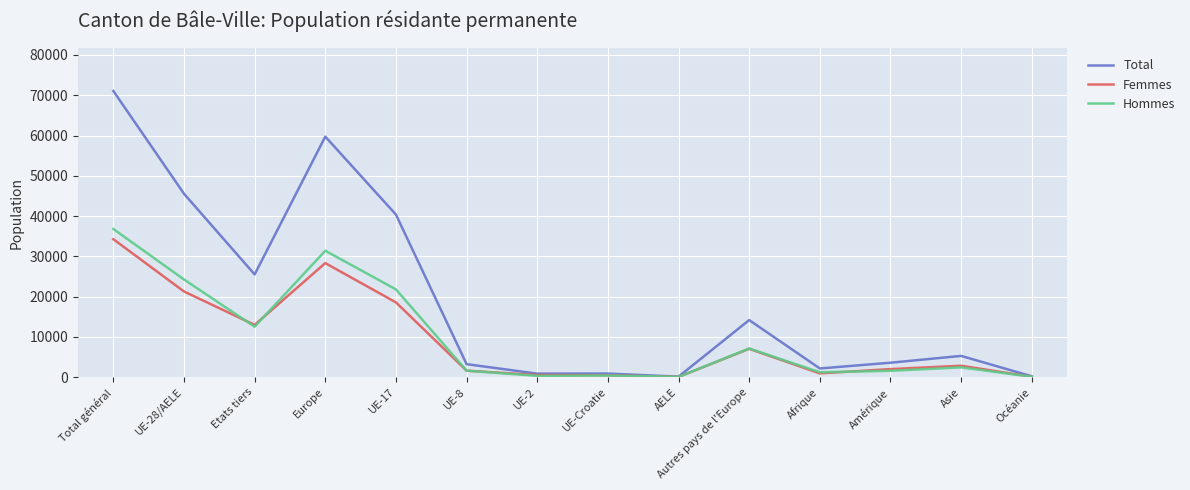

What is the spread (max minus min) of values at Asie?

2848